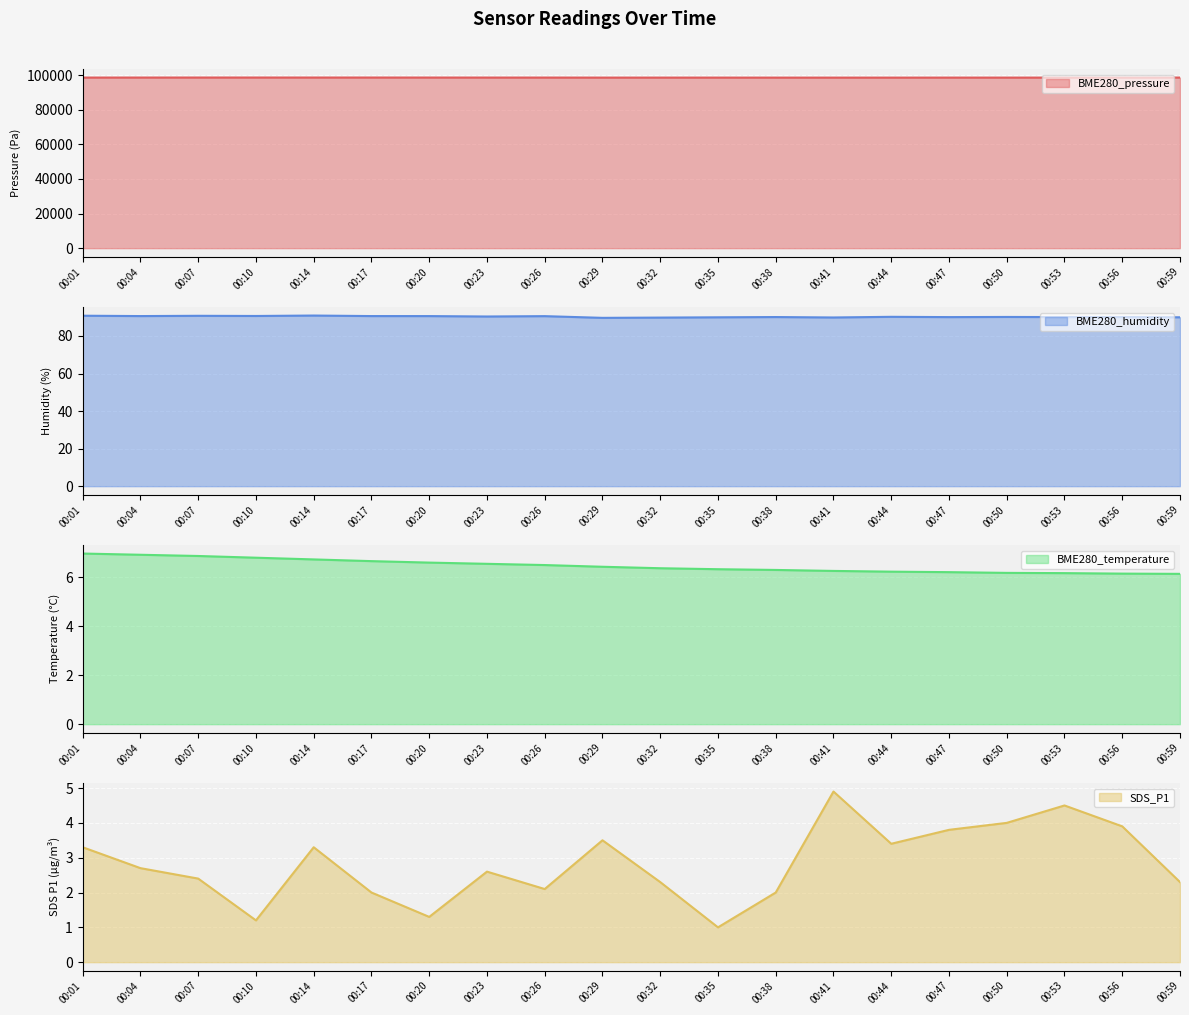

Reading left to right, extract all data points from this chart.

BME280_pressure: 98603.1	98611.8	98621.9	98623.7	98617.9	98619.2	98611.1	98602.0	98598.9	98578.9	98581.2	98578.1	98570.1	98567.0	98566.8	98579.7	98579.0	98585.5	98584.5	98602.8
BME280_humidity: 90.8	90.6	90.8	90.7	90.9	90.6	90.6	90.4	90.6	89.7	89.8	90.0	90.1	89.9	90.2	90.1	90.1	90.1	90.1	90.0
BME280_temperature: 7.0	6.9	6.9	6.8	6.7	6.7	6.6	6.5	6.5	6.4	6.4	6.3	6.3	6.3	6.2	6.2	6.2	6.2	6.2	6.1
SDS_P1: 3.3	2.7	2.4	1.2	3.3	2.0	1.3	2.6	2.1	3.5	2.3	1.0	2.0	4.9	3.4	3.8	4.0	4.5	3.9	2.3